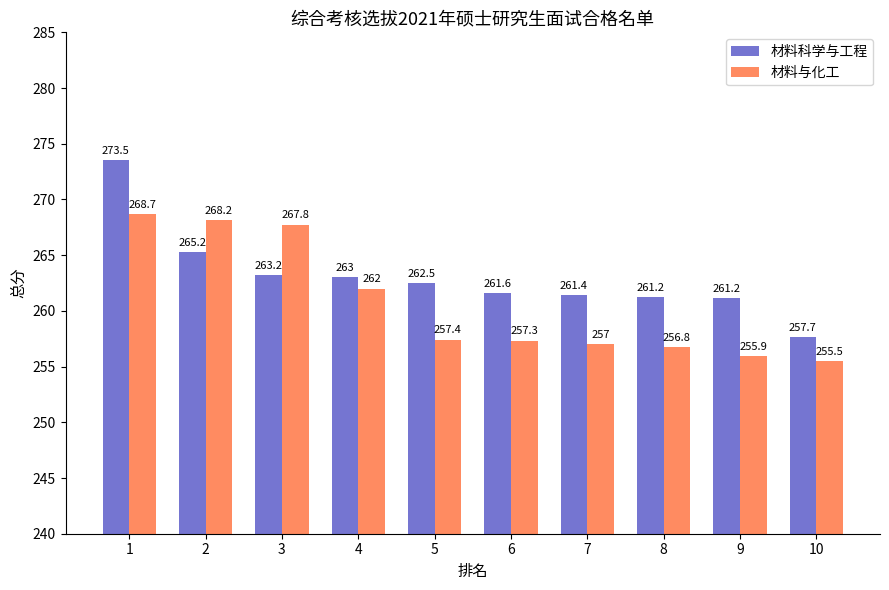

At 10, list the series in order from largest to smallest.

材料科学与工程, 材料与化工